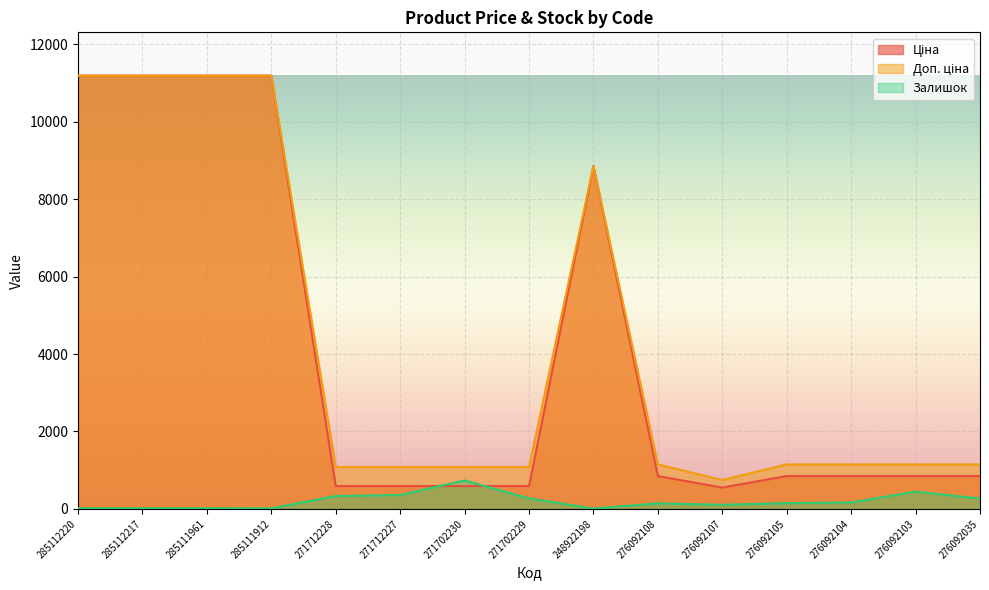

At which category is the sum across all series the highest?

285112220